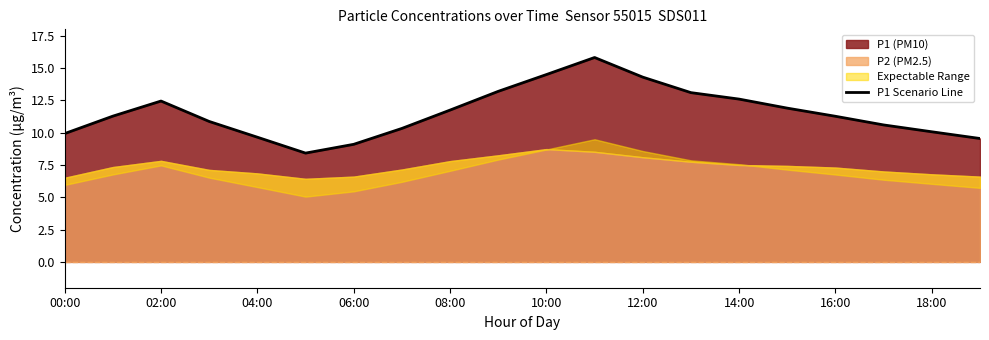

True or false: P1 Scenario Line has a value of 10.1 at 18:00.

True